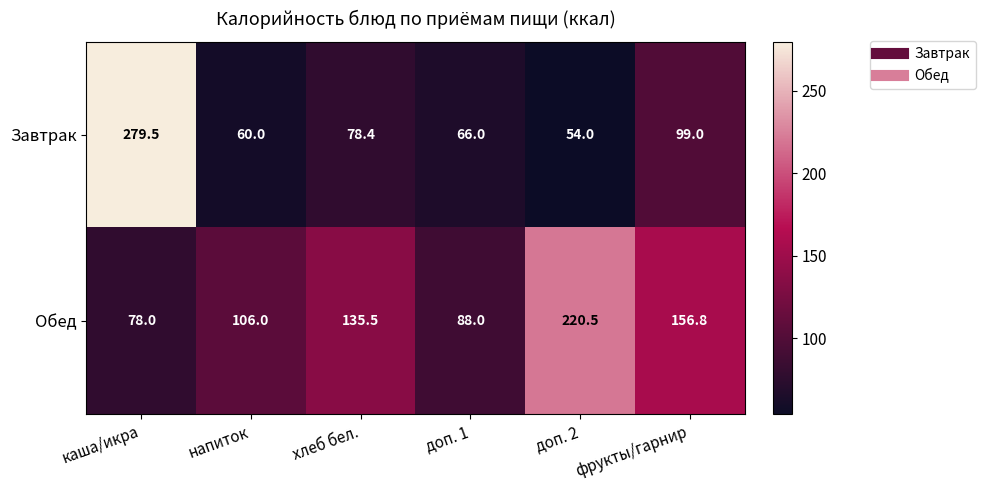

The value of Обед at доп. 1 is 153.7. True or false?

False